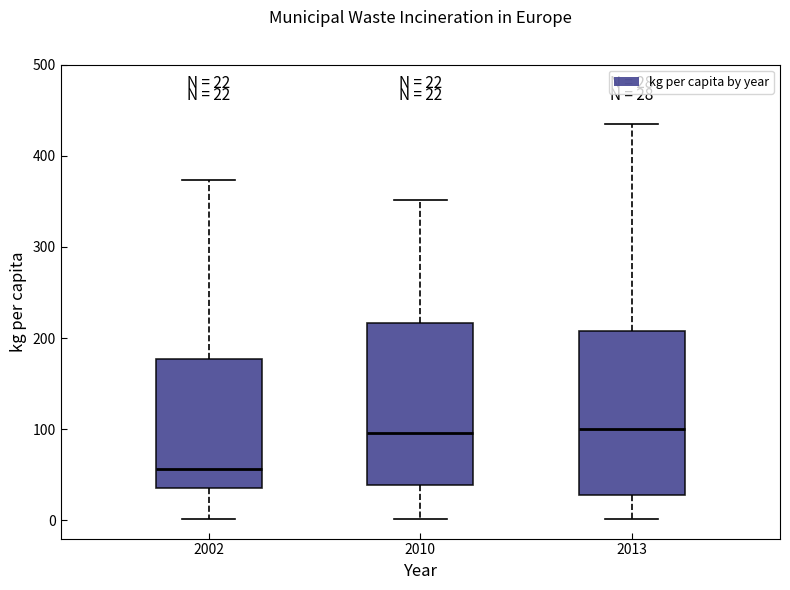

Which box has the lowest median line?

2002